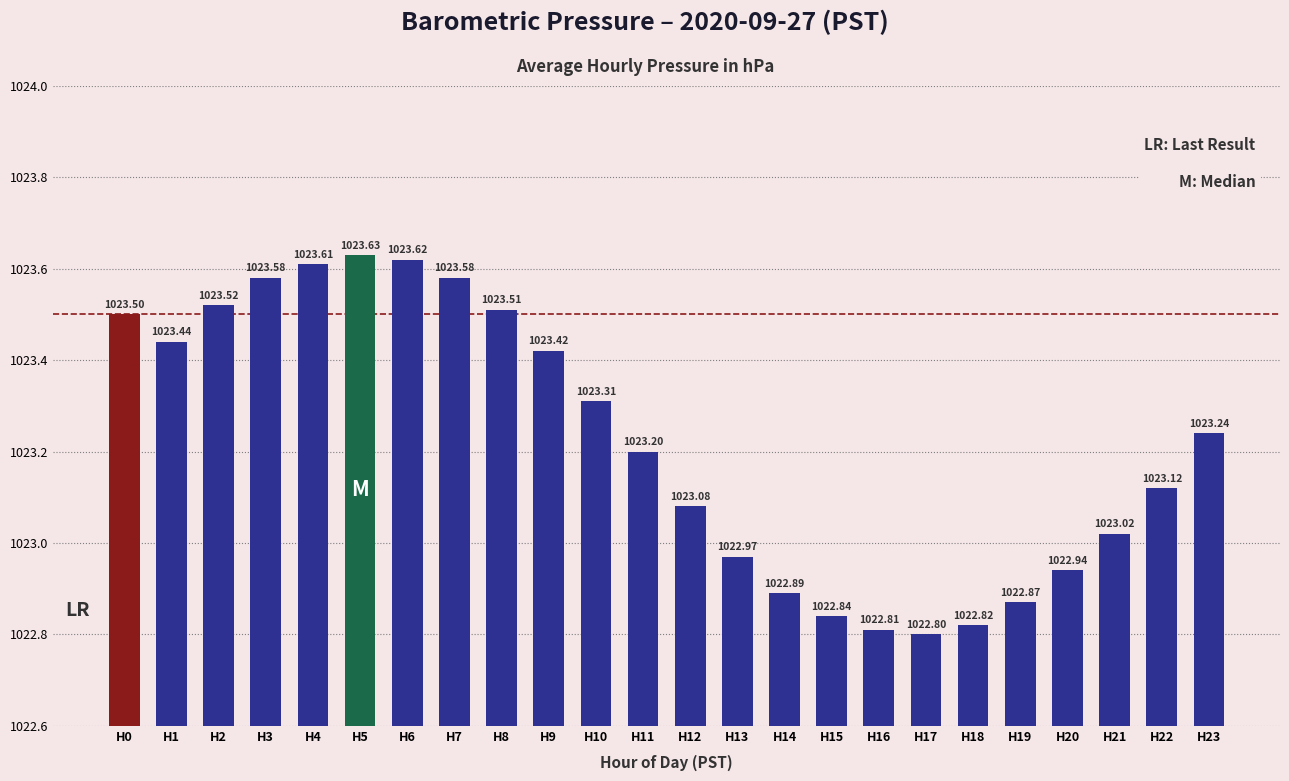

What is the sum of the values at H14 and H4?

2046.5